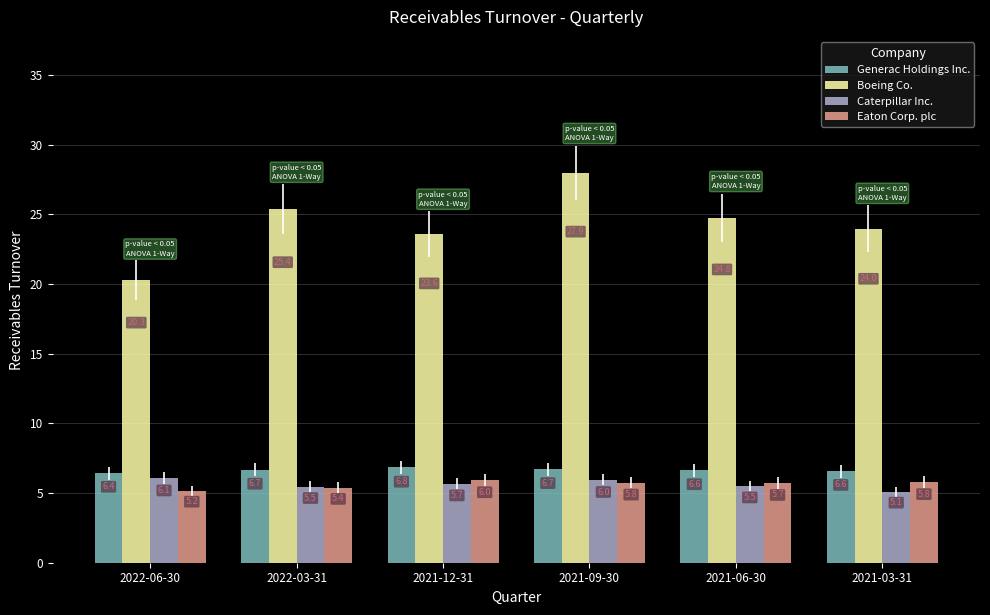

Which series has the largest total across all categories?

Boeing Co.